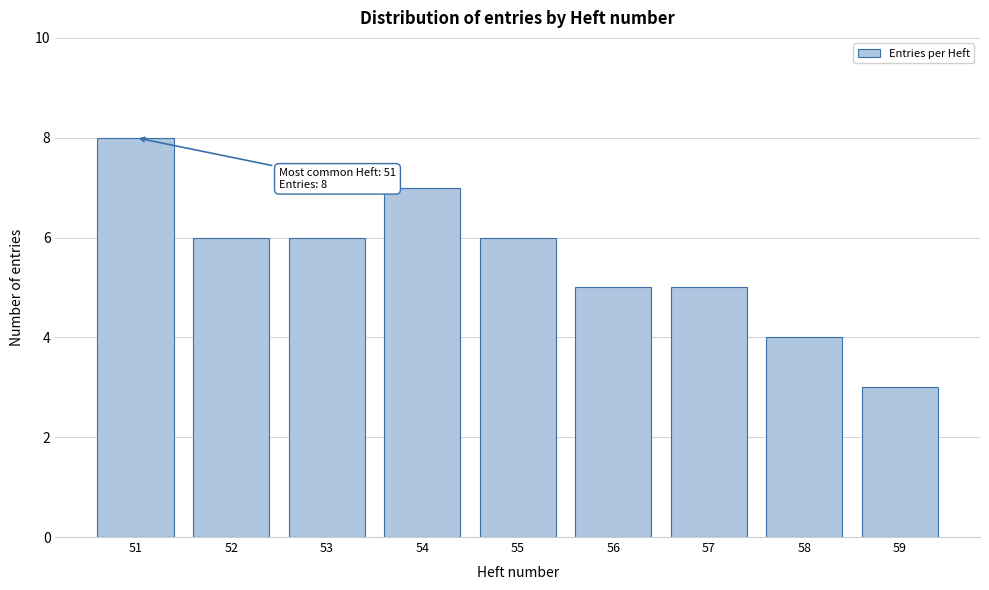

Reading left to right, extract all data points from this chart.

51=8	52=6	53=6	54=7	55=6	56=5	57=5	58=4	59=3